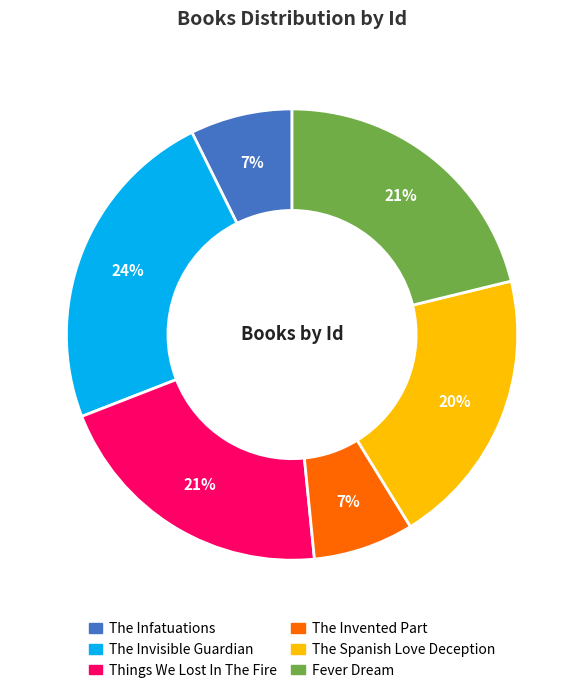

How many slices are in this pie chart?

6